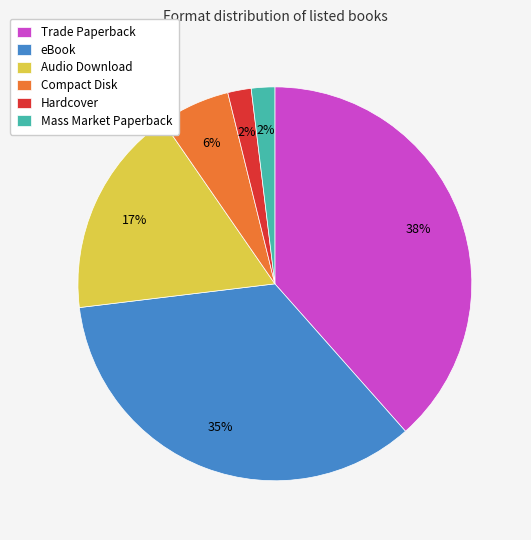

Is the sum of Mass Market Paperback and Audio Download greater than half?

No